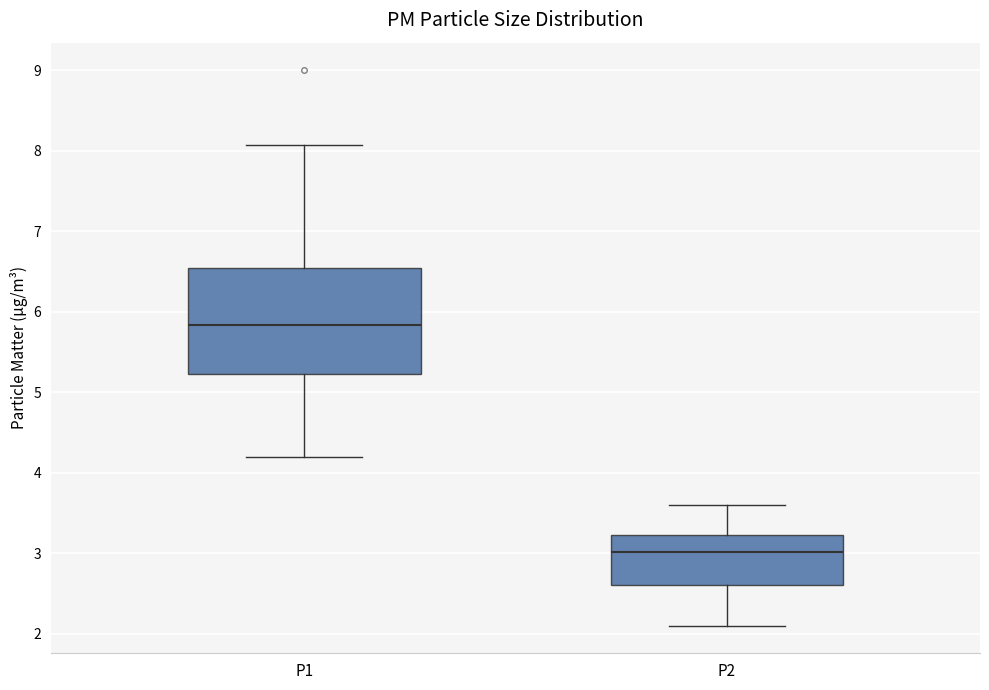

Comparing the boxes themselves (not the whiskers), which one is the tallest?

P1